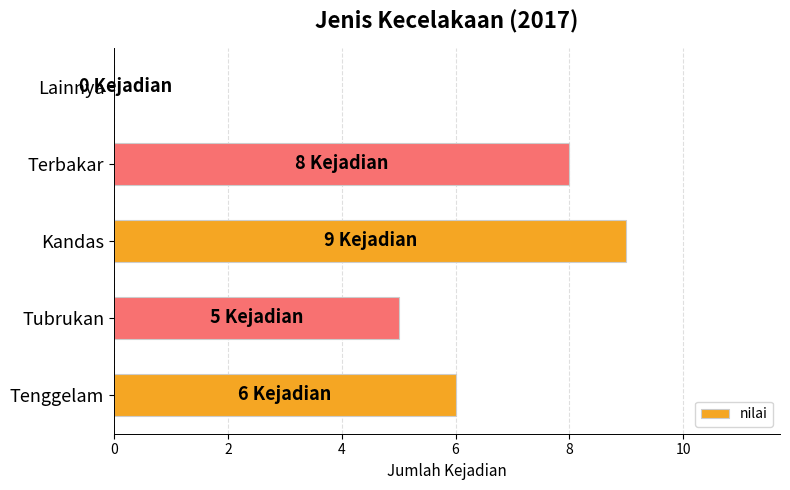

How many distinct data groups are displayed?

1